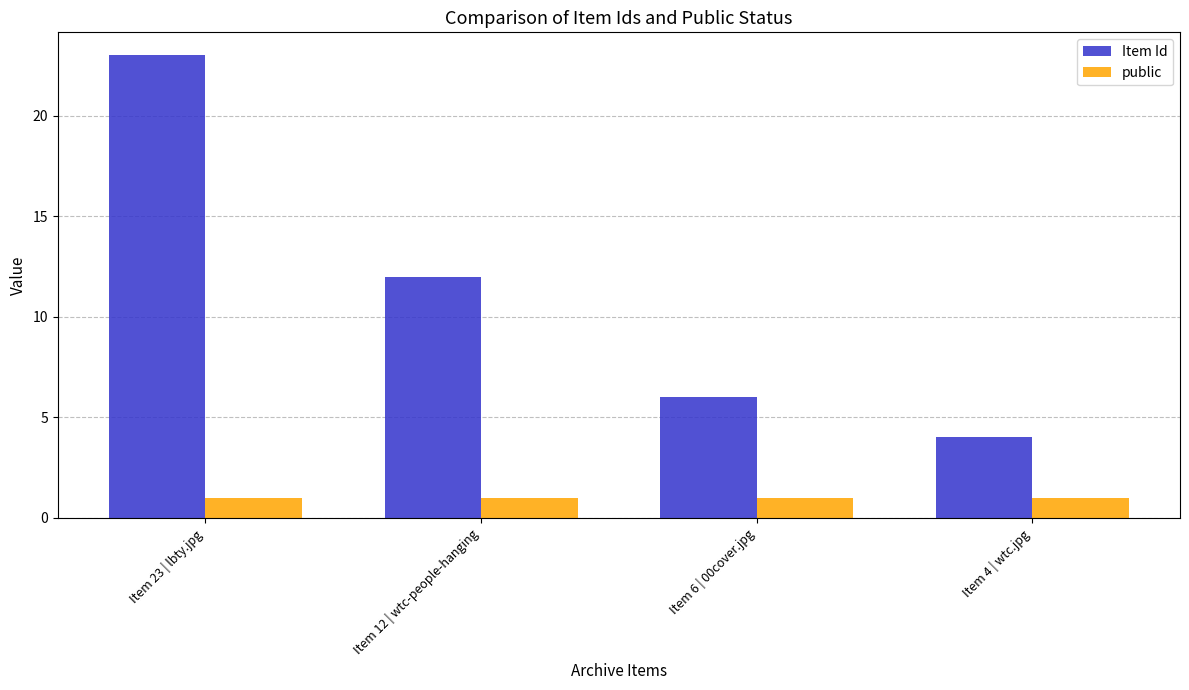

What is the total value across all series at Item 4 | wtc.jpg?

5